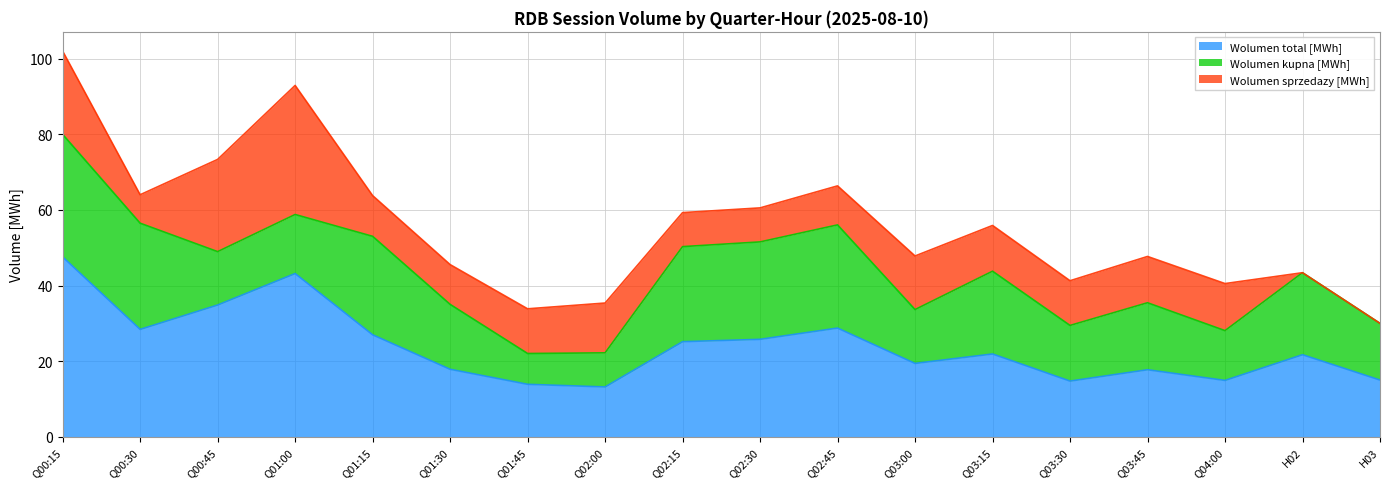

Rank the categories by Wolumen kupna [MWh] value from lowest to highest.

Q01:45, Q02:00, Q04:00, Q00:45, Q03:00, Q03:30, H03, Q01:00, Q01:30, Q03:45, H02, Q03:15, Q02:15, Q02:30, Q01:15, Q02:45, Q00:30, Q00:15